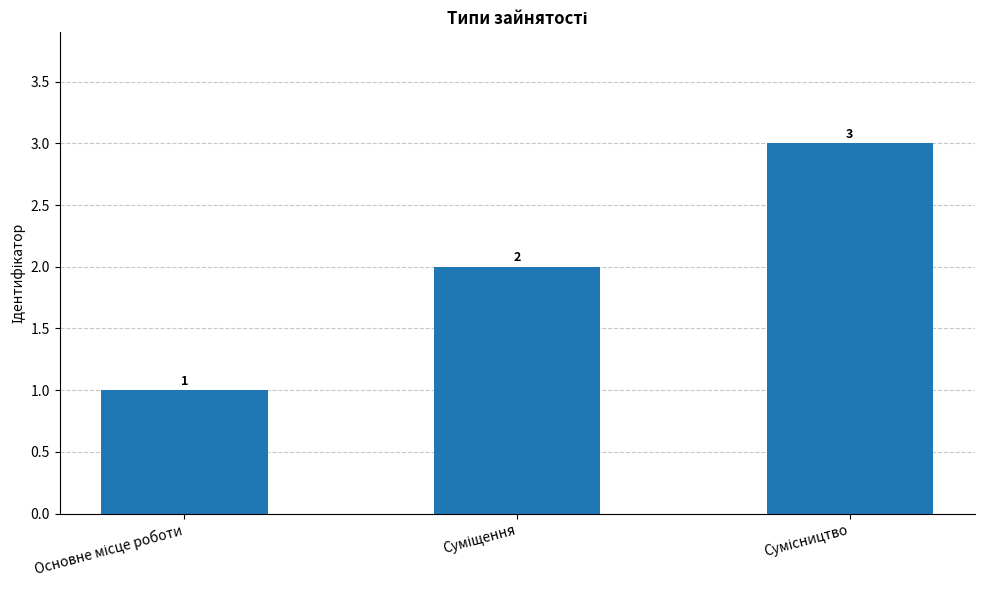

What is the maximum value shown in the chart?

3